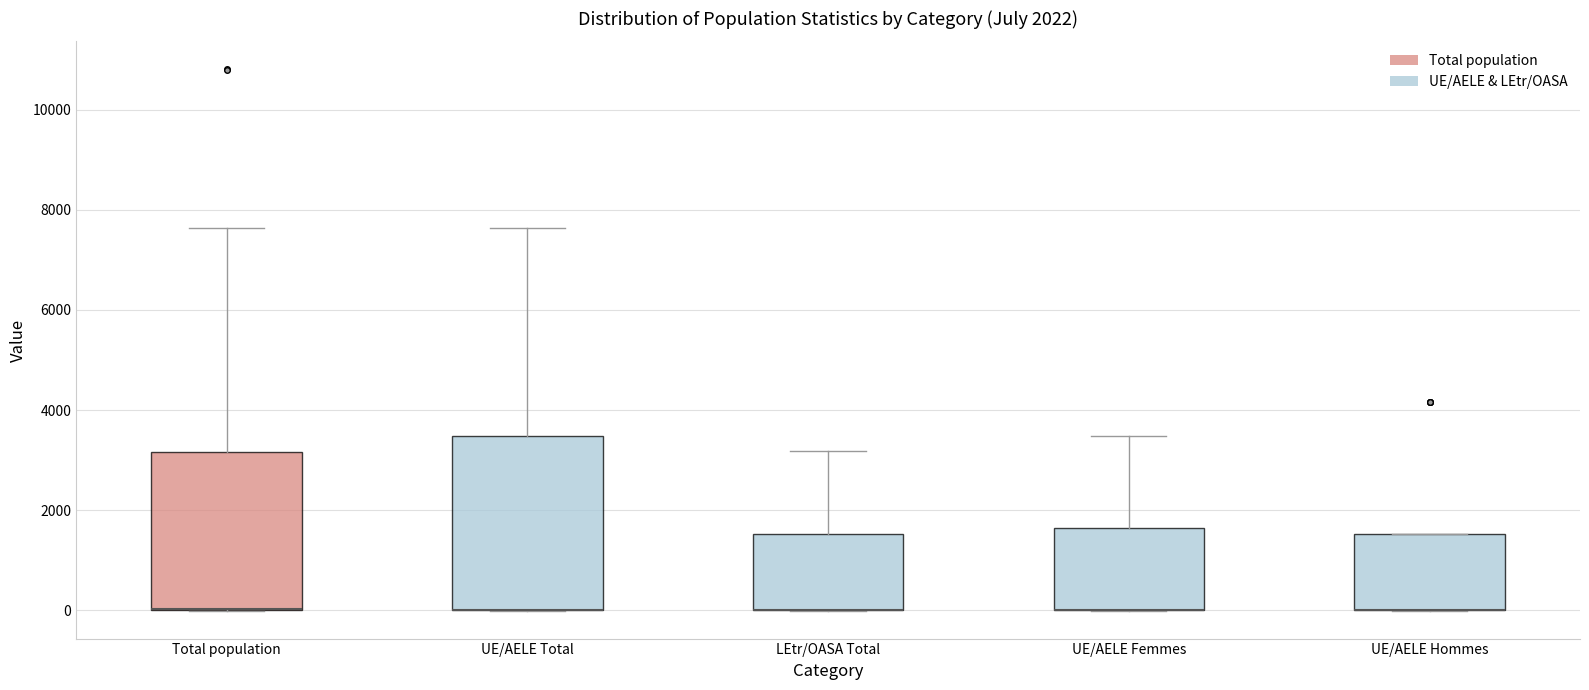

Which box is the tallest, from its lower edge to its upper edge?

UE/AELE Total